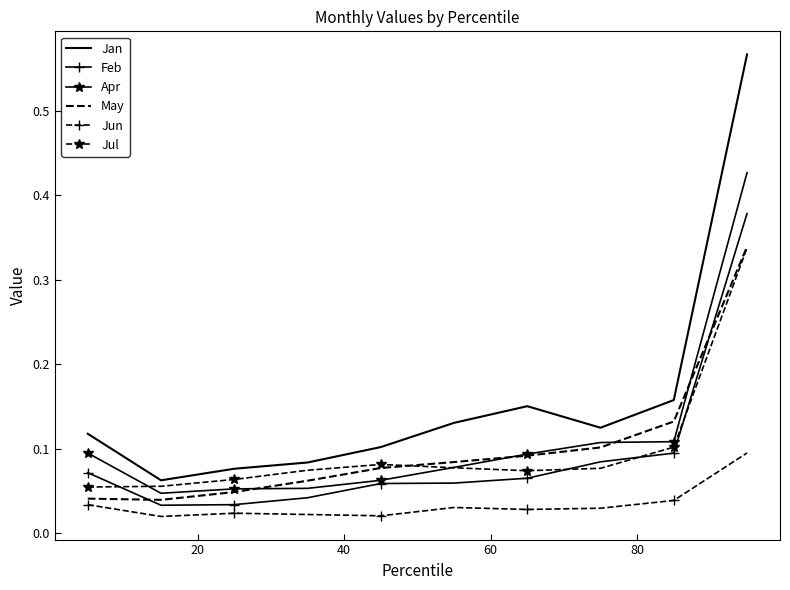

True or false: Jul and Jun cross at least once.

False